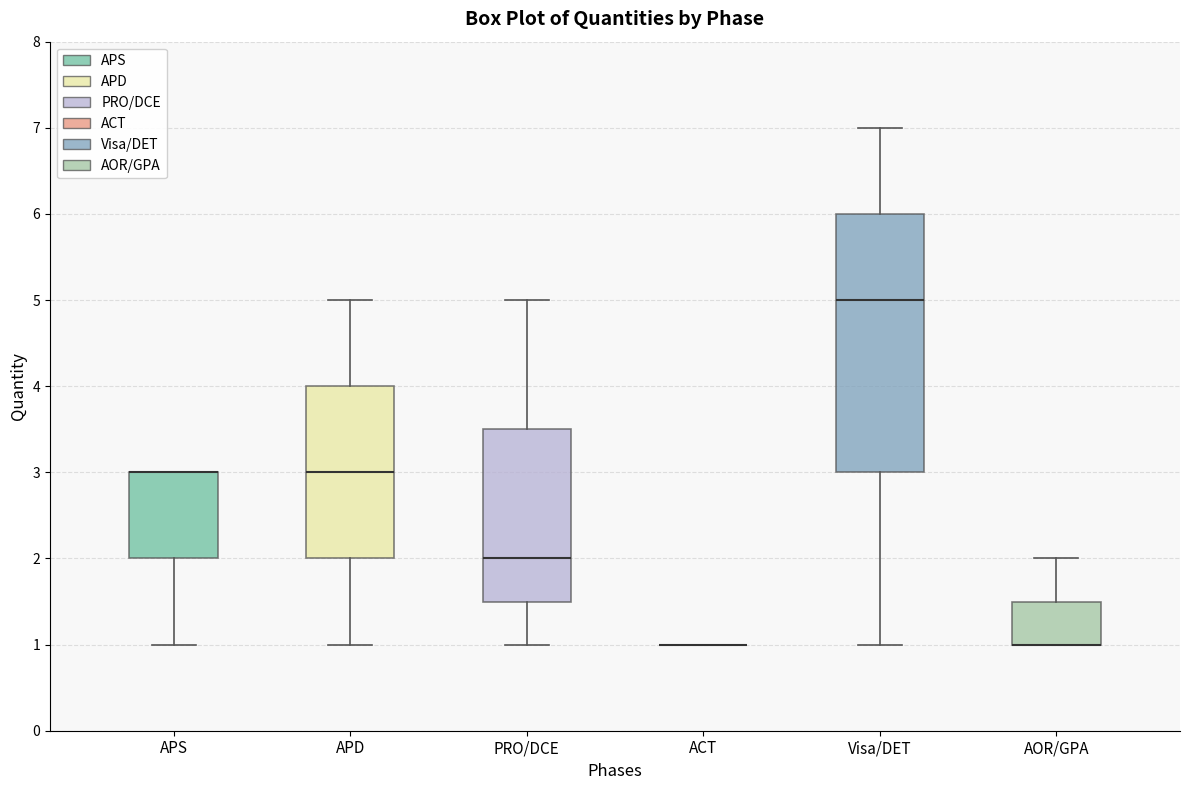

Reading left to right, transcribe this box plot: for each box, give where its median line is, the range the box spans, and where its two whiskers end, as read against the y-axis. The values are not printed on the chart, so give them approximately, as read against the axis.

APS: median 3.0 (drawn on the box's upper edge), box 2.0 to 3.0, whiskers 1.0 to 3.0
APD: median 3.0, box 2.0 to 4.0, whiskers 1.0 to 5.0
PRO/DCE: median 2.0, box 1.5 to 3.5, whiskers 1.0 to 5.0
ACT: box collapsed to a line at 1.0, whiskers 1.0 to 1.0
Visa/DET: median 5.0, box 3.0 to 6.0, whiskers 1.0 to 7.0
AOR/GPA: median 1.0 (drawn on the box's lower edge), box 1.0 to 1.5, whiskers 1.0 to 2.0